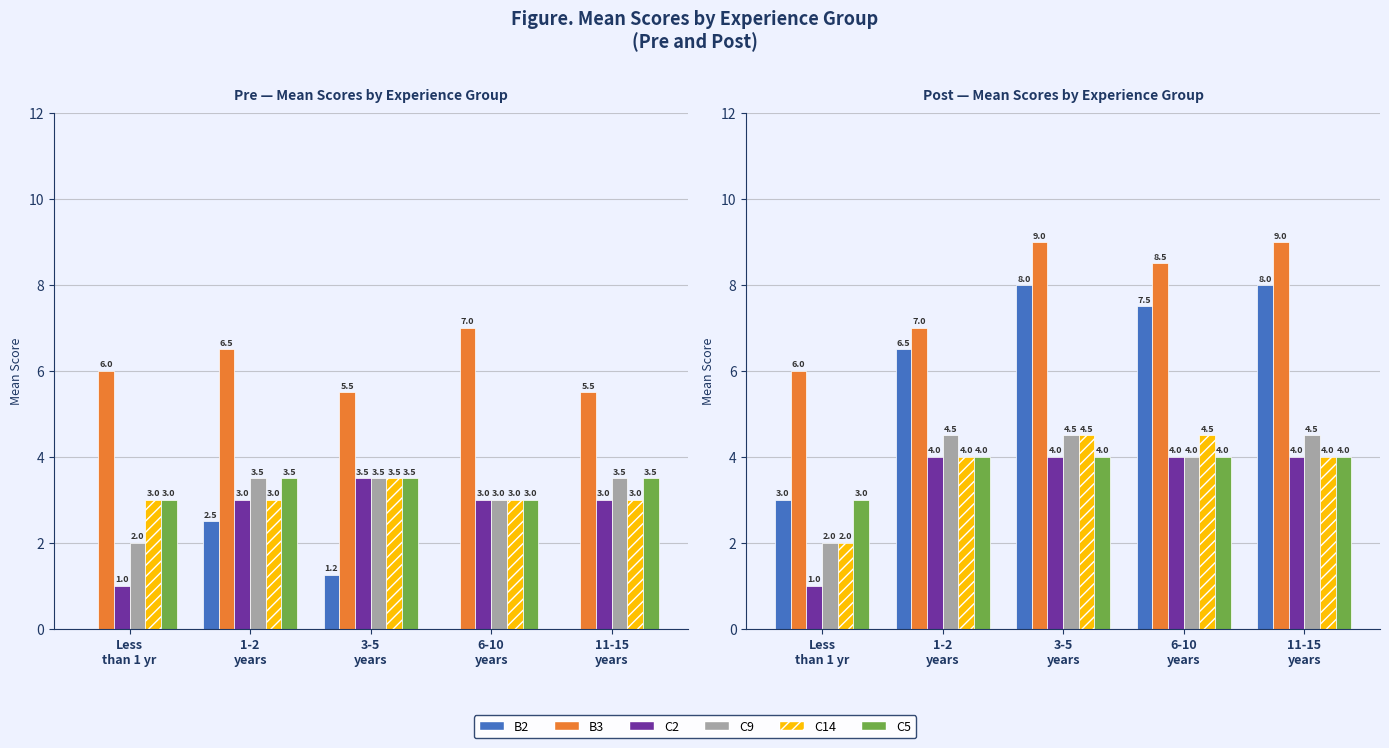

How many values in the C9 series exceed 4?

3